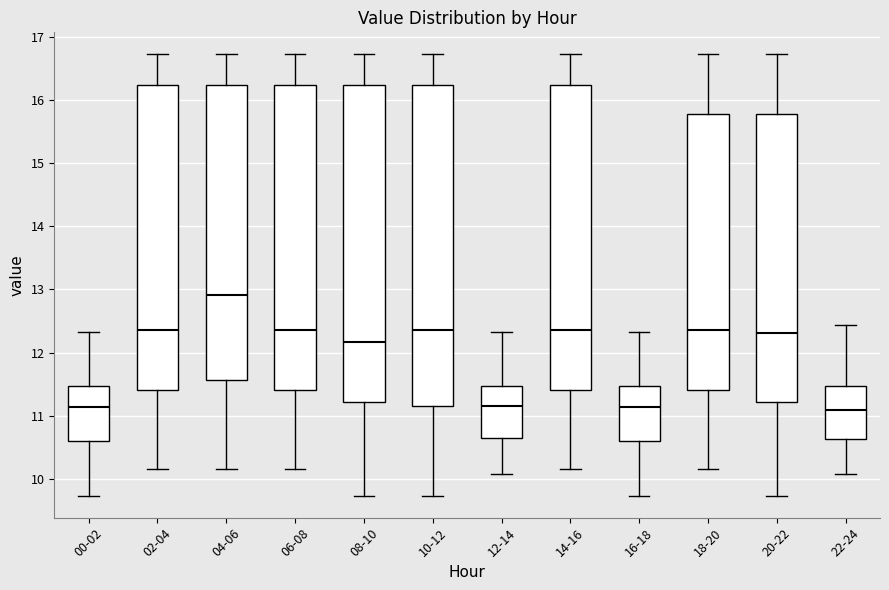

Reading left to right, transcribe this box plot: for each box, give where its median line is, the range the box spans, and where its two whiskers end, as read against the y-axis. The values are not printed on the chart, so give them approximately, as read against the axis.

00-02: median 11.1, box 10.6 to 11.5, whiskers 9.7 to 12.3
02-04: median 12.4, box 11.4 to 16.2, whiskers 10.2 to 16.7
04-06: median 12.9, box 11.6 to 16.2, whiskers 10.2 to 16.7
06-08: median 12.4, box 11.4 to 16.2, whiskers 10.2 to 16.7
08-10: median 12.2, box 11.2 to 16.2, whiskers 9.7 to 16.7
10-12: median 12.4, box 11.1 to 16.2, whiskers 9.7 to 16.7
12-14: median 11.2, box 10.6 to 11.5, whiskers 10.1 to 12.3
14-16: median 12.4, box 11.4 to 16.2, whiskers 10.2 to 16.7
16-18: median 11.1, box 10.6 to 11.5, whiskers 9.7 to 12.3
18-20: median 12.4, box 11.4 to 15.8, whiskers 10.2 to 16.7
20-22: median 12.3, box 11.2 to 15.8, whiskers 9.7 to 16.7
22-24: median 11.1, box 10.6 to 11.5, whiskers 10.1 to 12.4